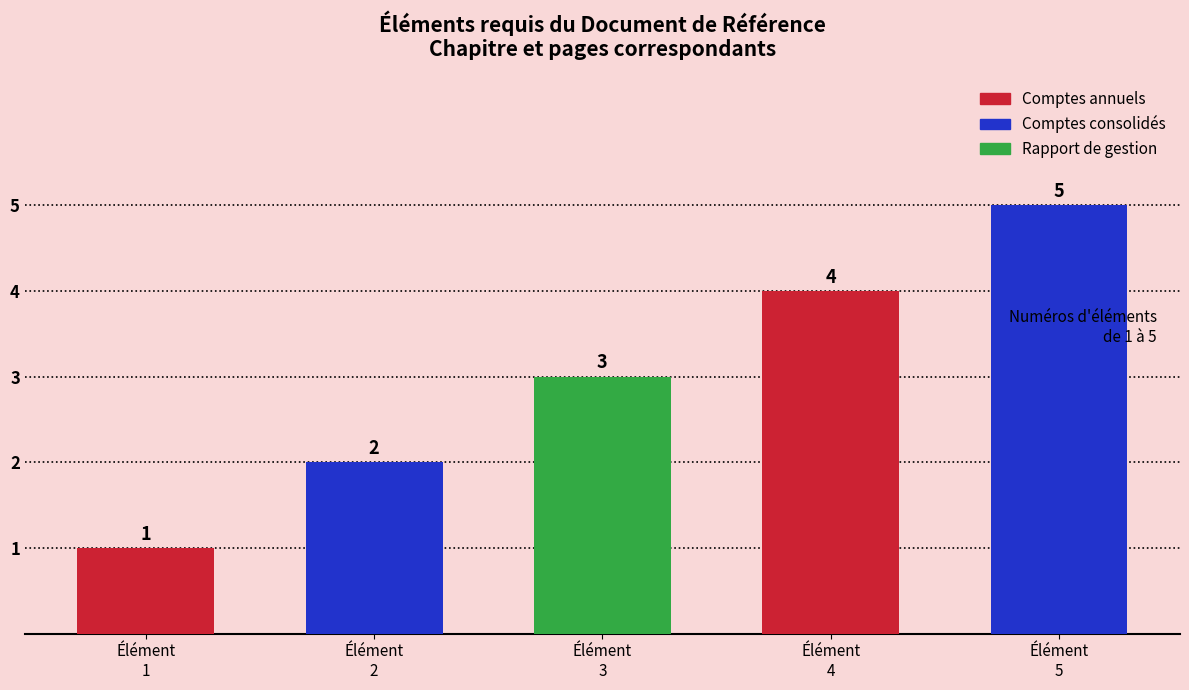

Which label corresponds to the largest value in the chart?

Élément
5